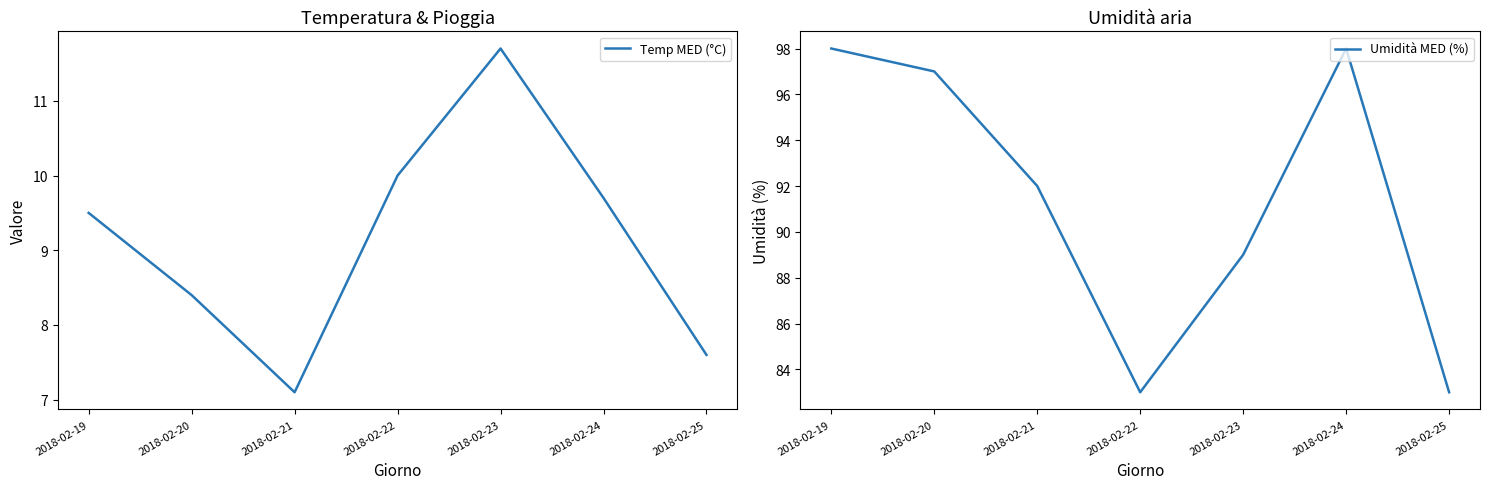

True or false: Temp MED (°C) and Umidità MED (%) cross at least once.

False